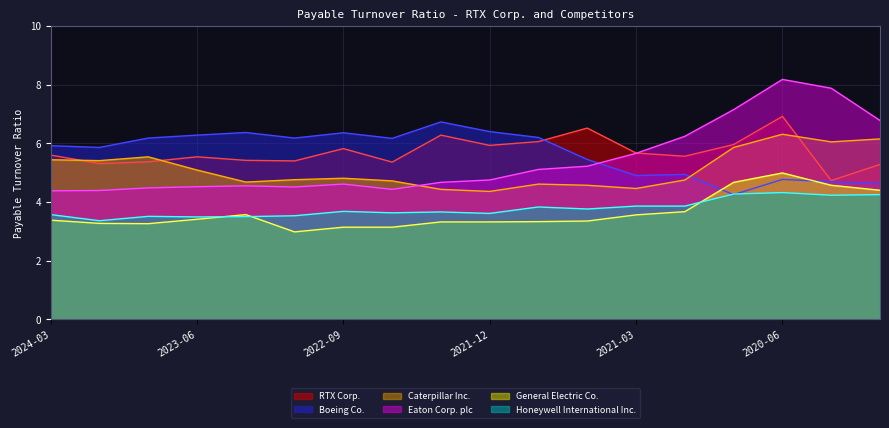

At which category does Caterpillar Inc. reach its first local peak?

2023-09